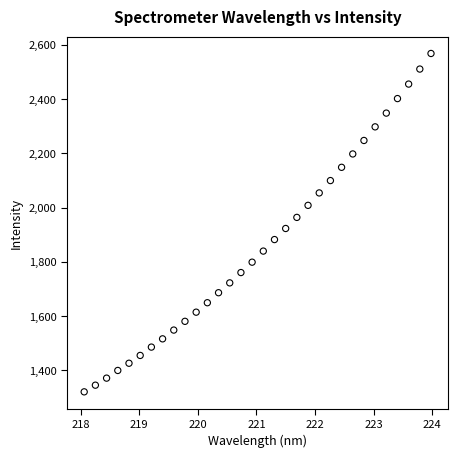

What is the range of Y values (max minus min)?

1247.7